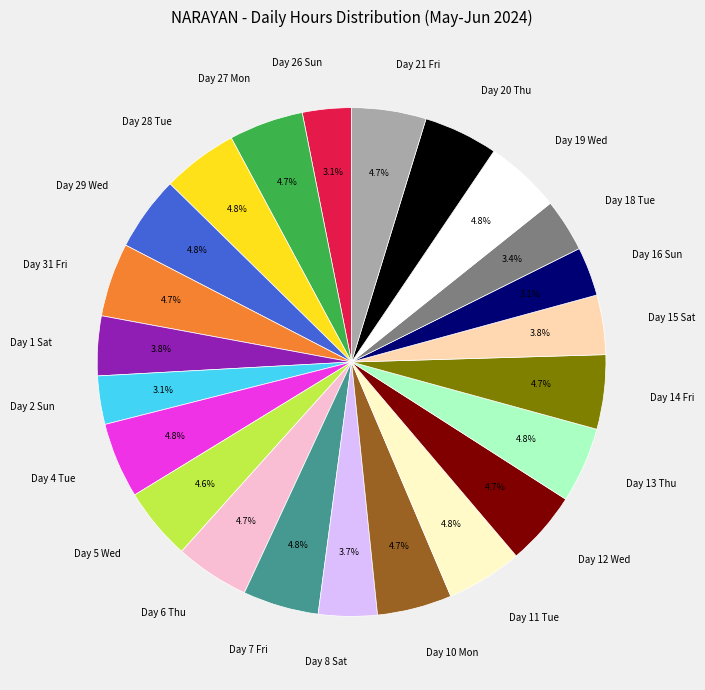

Is Day 31 Fri the majority of the pie?

No